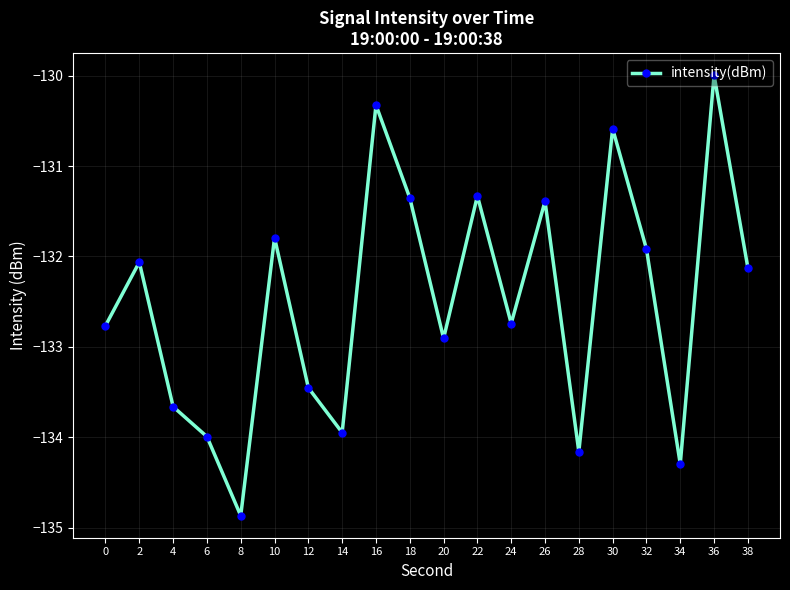

How many points are lower than both their immediate neighbors (excluding endpoints)?

6